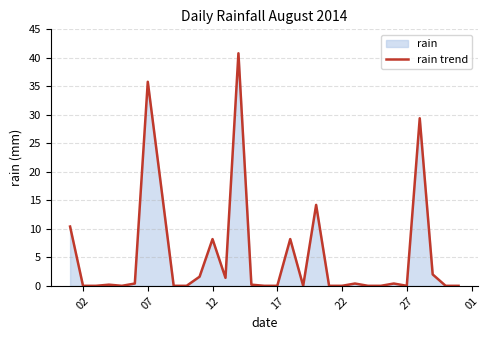

What is the difference between the maximum and minimum values?

40.8